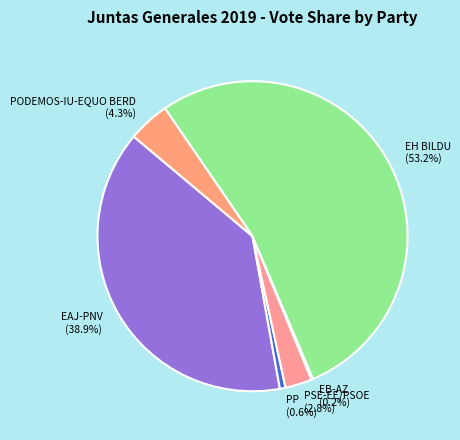

To the nearest percent, what is the difference between the largest and smallest slice percentages?

53%